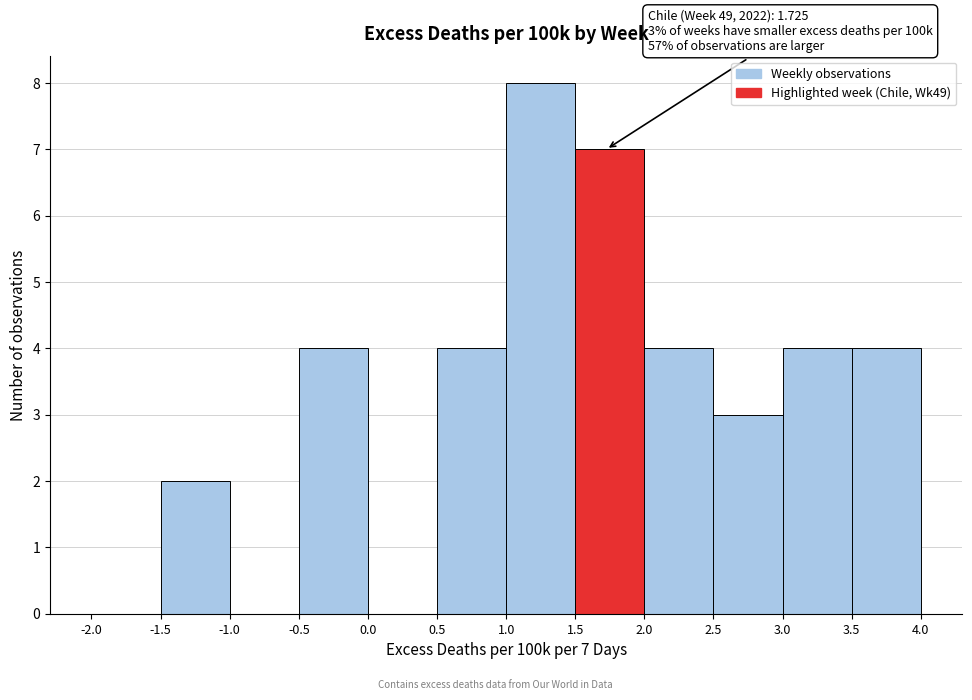

Over which range of the x-axis is the bar tallest?

1.0 to 1.5